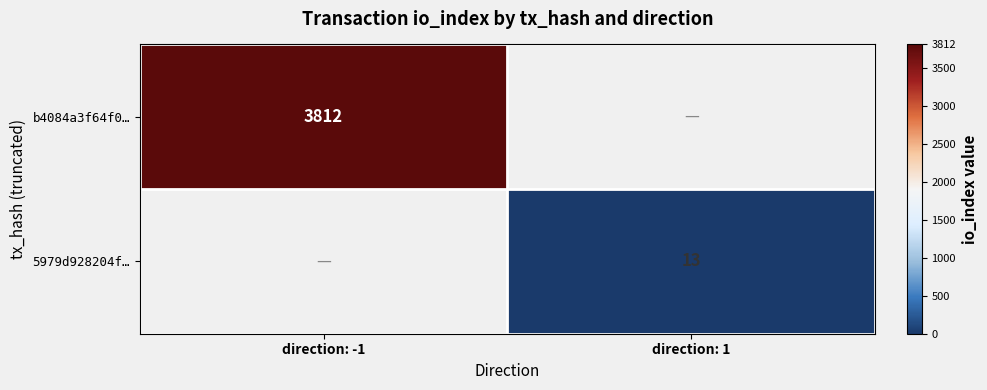

Is the value of 5979d928204f… at direction: 1 greater than the value of b4084a3f64f0… at direction: -1?

No